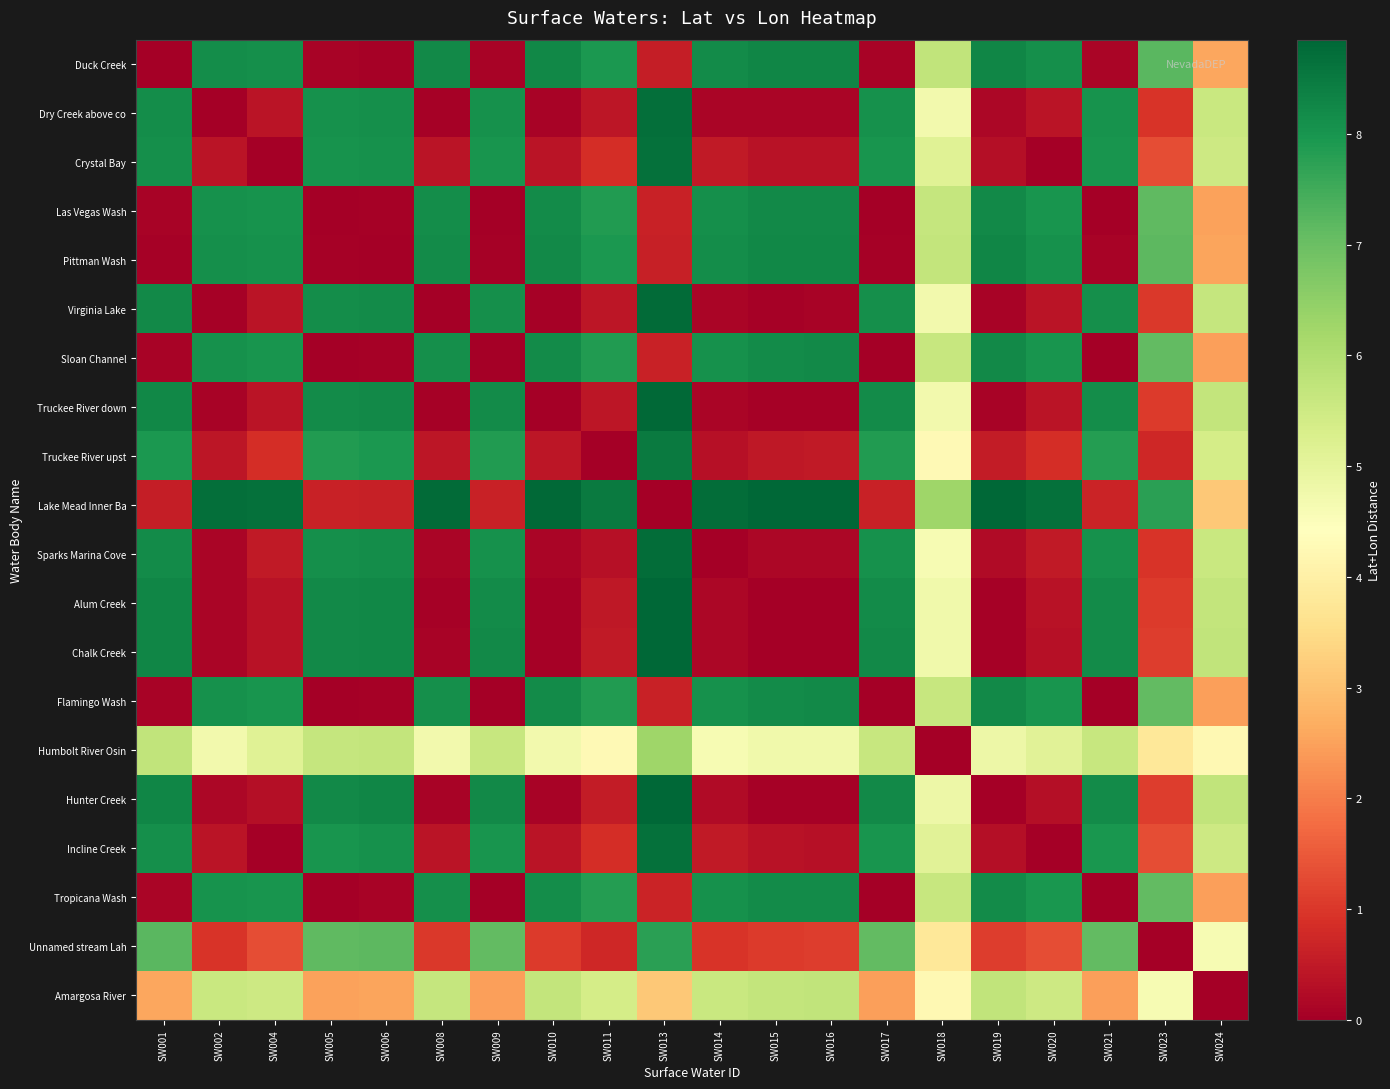

Reading left to right, transcribe all the data shown in this chart.

Duck Creek: SW001=0.0	SW002=8.2	SW004=8.1	SW005=0.1	SW006=0.0	SW008=8.2	SW009=0.1	SW010=8.3	SW011=7.9	SW013=0.6	SW014=8.2	SW015=8.3	SW016=8.3	SW017=0.1	SW018=5.7	SW019=8.3	SW020=8.1	SW021=0.1	SW023=7.2	SW024=2.6
Dry Creek above co: SW001=8.2	SW002=0.0	SW004=0.4	SW005=8.1	SW006=8.1	SW008=0.1	SW009=8.1	SW010=0.1	SW011=0.4	SW013=8.7	SW014=0.1	SW015=0.1	SW016=0.1	SW017=8.1	SW018=4.7	SW019=0.1	SW020=0.4	SW021=8.0	SW023=0.9	SW024=5.6
Crystal Bay: SW001=8.1	SW002=0.4	SW004=0.0	SW005=8.0	SW006=8.1	SW008=0.4	SW009=8.0	SW010=0.4	SW011=0.8	SW013=8.6	SW014=0.5	SW015=0.4	SW016=0.3	SW017=8.0	SW018=5.1	SW019=0.3	SW020=0.0	SW021=8.0	SW023=1.3	SW024=5.5
Las Vegas Wash: SW001=0.1	SW002=8.1	SW004=8.0	SW005=0.0	SW006=0.0	SW008=8.1	SW009=0.0	SW010=8.2	SW011=7.9	SW013=0.6	SW014=8.1	SW015=8.2	SW016=8.2	SW017=0.0	SW018=5.6	SW019=8.2	SW020=8.0	SW021=0.0	SW023=7.1	SW024=2.5
Pittman Wash: SW001=0.0	SW002=8.1	SW004=8.1	SW005=0.0	SW006=0.0	SW008=8.2	SW009=0.1	SW010=8.2	SW011=7.9	SW013=0.6	SW014=8.1	SW015=8.2	SW016=8.3	SW017=0.1	SW018=5.7	SW019=8.3	SW020=8.1	SW021=0.1	SW023=7.2	SW024=2.5
Virginia Lake: SW001=8.2	SW002=0.1	SW004=0.4	SW005=8.1	SW006=8.2	SW008=0.0	SW009=8.1	SW010=0.0	SW011=0.4	SW013=8.8	SW014=0.1	SW015=0.1	SW016=0.1	SW017=8.1	SW018=4.7	SW019=0.1	SW020=0.4	SW021=8.1	SW023=1.0	SW024=5.6
Sloan Channel: SW001=0.1	SW002=8.1	SW004=8.0	SW005=0.0	SW006=0.1	SW008=8.1	SW009=0.0	SW010=8.2	SW011=7.9	SW013=0.6	SW014=8.1	SW015=8.2	SW016=8.2	SW017=0.0	SW018=5.6	SW019=8.2	SW020=8.0	SW021=0.0	SW023=7.1	SW024=2.5
Truckee River down: SW001=8.3	SW002=0.1	SW004=0.4	SW005=8.2	SW006=8.2	SW008=0.0	SW009=8.2	SW010=0.0	SW011=0.4	SW013=8.8	SW014=0.1	SW015=0.0	SW016=0.1	SW017=8.2	SW018=4.7	SW019=0.1	SW020=0.4	SW021=8.1	SW023=1.0	SW024=5.7
Truckee River upst: SW001=7.9	SW002=0.4	SW004=0.8	SW005=7.9	SW006=7.9	SW008=0.4	SW009=7.9	SW010=0.4	SW011=0.0	SW013=8.5	SW014=0.3	SW015=0.5	SW016=0.5	SW017=7.9	SW018=4.3	SW019=0.5	SW020=0.8	SW021=7.8	SW023=0.7	SW024=5.4
Lake Mead Inner Ba: SW001=0.6	SW002=8.7	SW004=8.6	SW005=0.6	SW006=0.6	SW008=8.8	SW009=0.6	SW010=8.8	SW011=8.5	SW013=0.0	SW014=8.7	SW015=8.8	SW016=8.8	SW017=0.6	SW018=6.3	SW019=8.9	SW020=8.6	SW021=0.7	SW023=7.8	SW024=3.1
Sparks Marina Cove: SW001=8.2	SW002=0.1	SW004=0.5	SW005=8.1	SW006=8.1	SW008=0.1	SW009=8.1	SW010=0.1	SW011=0.3	SW013=8.7	SW014=0.0	SW015=0.2	SW016=0.2	SW017=8.1	SW018=4.6	SW019=0.2	SW020=0.5	SW021=8.1	SW023=1.0	SW024=5.6
Alum Creek: SW001=8.3	SW002=0.1	SW004=0.4	SW005=8.2	SW006=8.2	SW008=0.1	SW009=8.2	SW010=0.0	SW011=0.5	SW013=8.8	SW014=0.2	SW015=0.0	SW016=0.0	SW017=8.2	SW018=4.8	SW019=0.1	SW020=0.4	SW021=8.2	SW023=1.1	SW024=5.7
Chalk Creek: SW001=8.3	SW002=0.1	SW004=0.3	SW005=8.2	SW006=8.3	SW008=0.1	SW009=8.2	SW010=0.1	SW011=0.5	SW013=8.8	SW014=0.2	SW015=0.0	SW016=0.0	SW017=8.2	SW018=4.8	SW019=0.0	SW020=0.3	SW021=8.2	SW023=1.1	SW024=5.7
Flamingo Wash: SW001=0.1	SW002=8.1	SW004=8.0	SW005=0.0	SW006=0.1	SW008=8.1	SW009=0.0	SW010=8.2	SW011=7.9	SW013=0.6	SW014=8.1	SW015=8.2	SW016=8.2	SW017=0.0	SW018=5.6	SW019=8.2	SW020=8.0	SW021=0.0	SW023=7.1	SW024=2.5
Humbolt River Osin: SW001=5.7	SW002=4.7	SW004=5.1	SW005=5.6	SW006=5.7	SW008=4.7	SW009=5.6	SW010=4.7	SW011=4.3	SW013=6.3	SW014=4.6	SW015=4.8	SW016=4.8	SW017=5.6	SW018=0.0	SW019=4.8	SW020=5.1	SW021=5.6	SW023=3.8	SW024=4.2
Hunter Creek: SW001=8.3	SW002=0.1	SW004=0.3	SW005=8.2	SW006=8.3	SW008=0.1	SW009=8.2	SW010=0.1	SW011=0.5	SW013=8.9	SW014=0.2	SW015=0.1	SW016=0.0	SW017=8.2	SW018=4.8	SW019=0.0	SW020=0.3	SW021=8.2	SW023=1.1	SW024=5.7
Incline Creek: SW001=8.1	SW002=0.4	SW004=0.0	SW005=8.0	SW006=8.1	SW008=0.4	SW009=8.0	SW010=0.4	SW011=0.8	SW013=8.6	SW014=0.5	SW015=0.4	SW016=0.3	SW017=8.0	SW018=5.1	SW019=0.3	SW020=0.0	SW021=8.0	SW023=1.3	SW024=5.5
Tropicana Wash: SW001=0.1	SW002=8.0	SW004=8.0	SW005=0.0	SW006=0.1	SW008=8.1	SW009=0.0	SW010=8.1	SW011=7.8	SW013=0.7	SW014=8.1	SW015=8.2	SW016=8.2	SW017=0.0	SW018=5.6	SW019=8.2	SW020=8.0	SW021=0.0	SW023=7.1	SW024=2.5
Unnamed stream Lah: SW001=7.2	SW002=0.9	SW004=1.3	SW005=7.1	SW006=7.2	SW008=1.0	SW009=7.1	SW010=1.0	SW011=0.7	SW013=7.8	SW014=1.0	SW015=1.1	SW016=1.1	SW017=7.1	SW018=3.8	SW019=1.1	SW020=1.3	SW021=7.1	SW023=0.0	SW024=4.6
Amargosa River: SW001=2.6	SW002=5.6	SW004=5.5	SW005=2.5	SW006=2.5	SW008=5.6	SW009=2.5	SW010=5.7	SW011=5.4	SW013=3.1	SW014=5.6	SW015=5.7	SW016=5.7	SW017=2.5	SW018=4.2	SW019=5.7	SW020=5.5	SW021=2.5	SW023=4.6	SW024=0.0